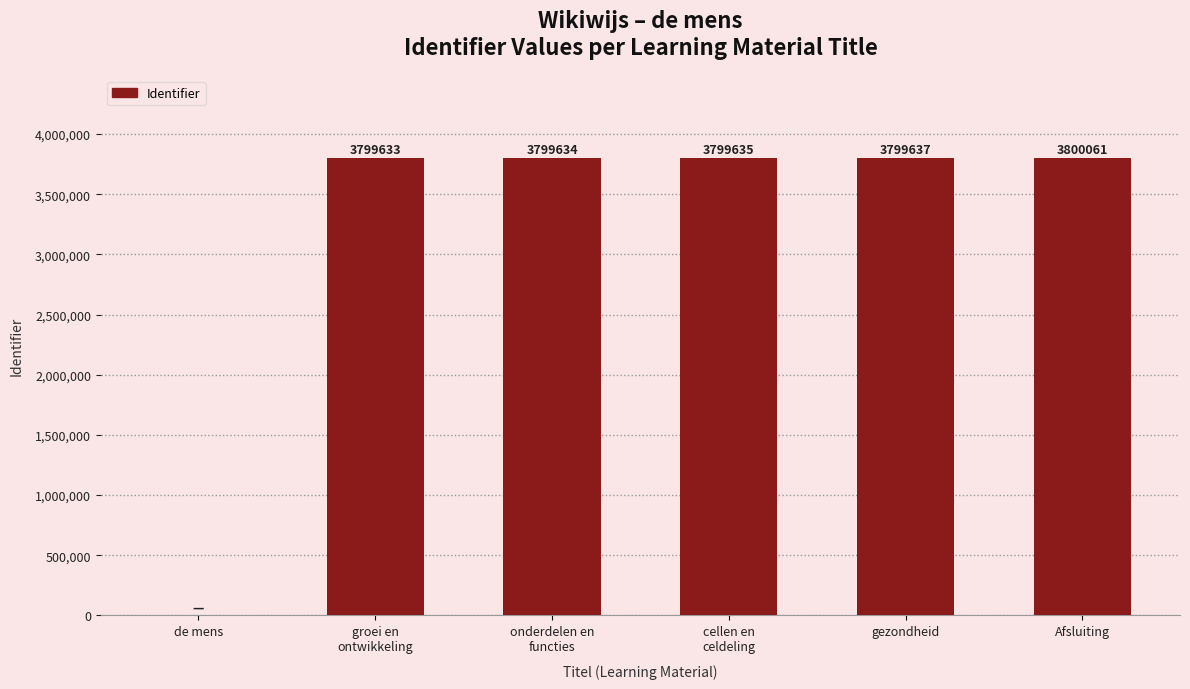

Is it true that the value at Afsluiting is 3800061?

True